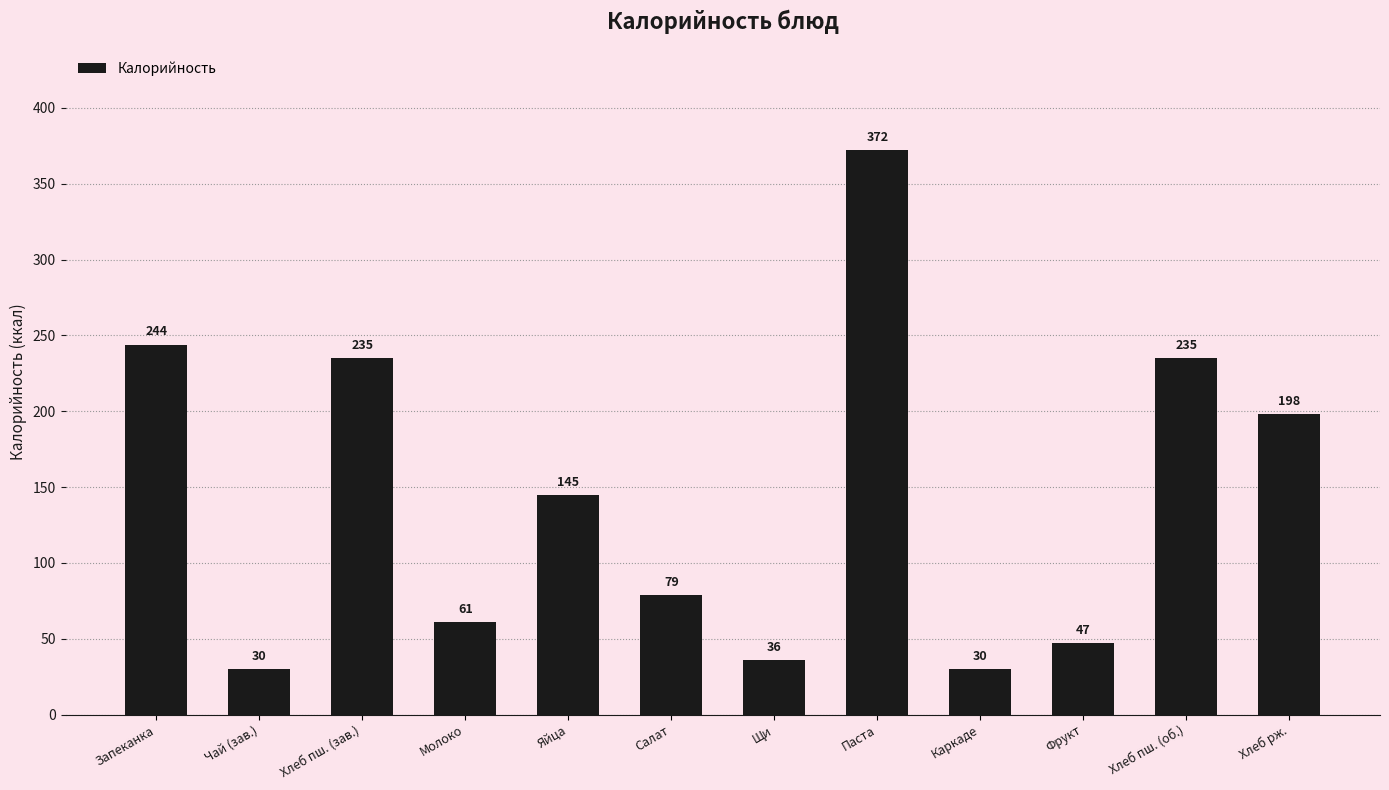

Reading left to right, list all the values displayed in this chart.

244	30	235	61	145	79	36	372	30	47	235	198